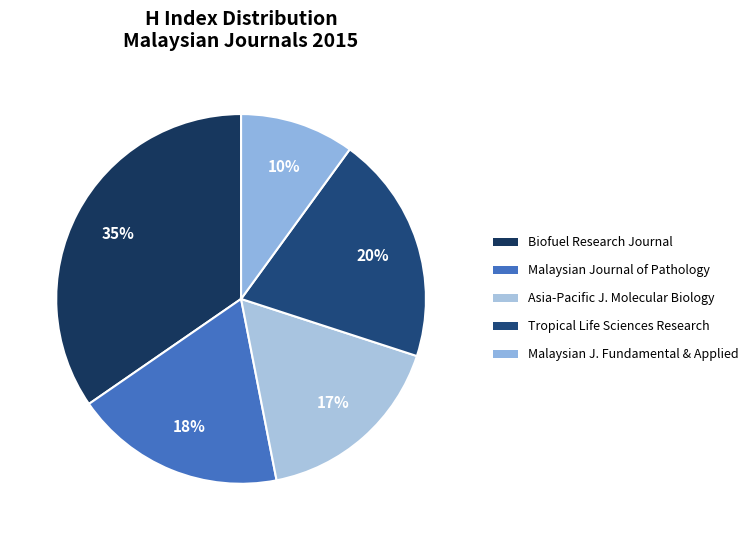

Which slice is the smallest?

Malaysian Journal of Fundamental and Applied Sciences